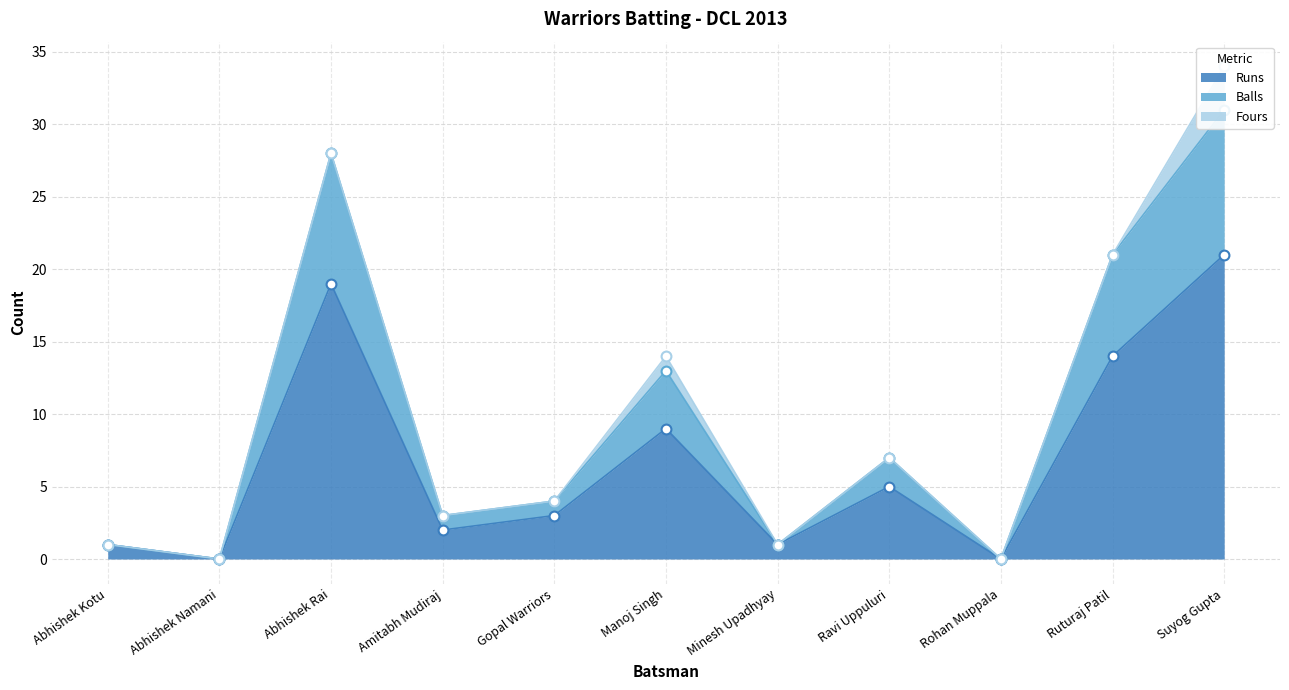

Is the value of Balls at Suyog Gupta greater than the value of Runs at Ravi Uppuluri?

Yes